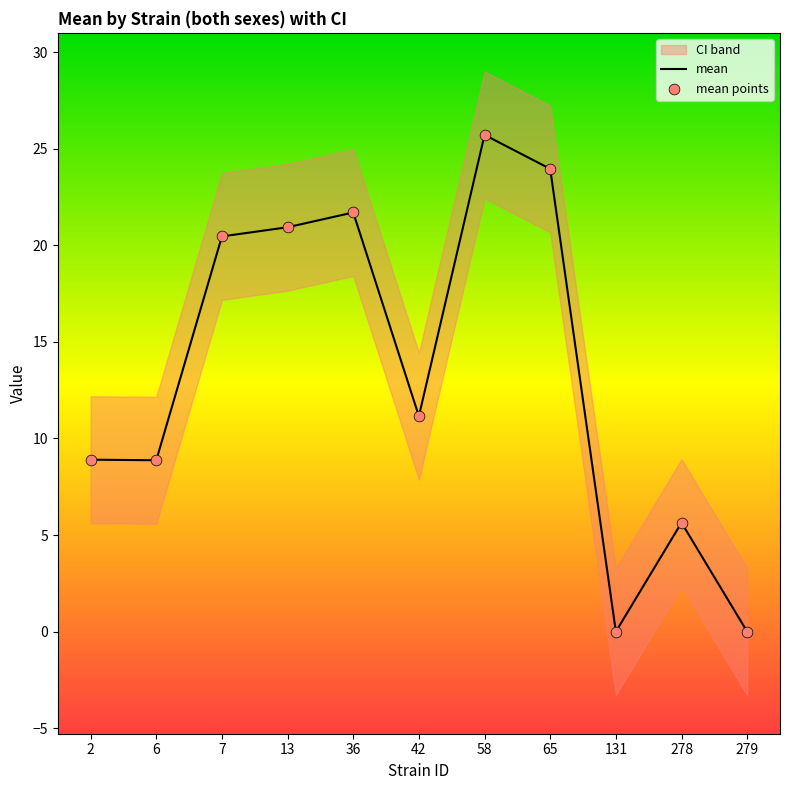

Which series has the largest total across all categories?

uppercl